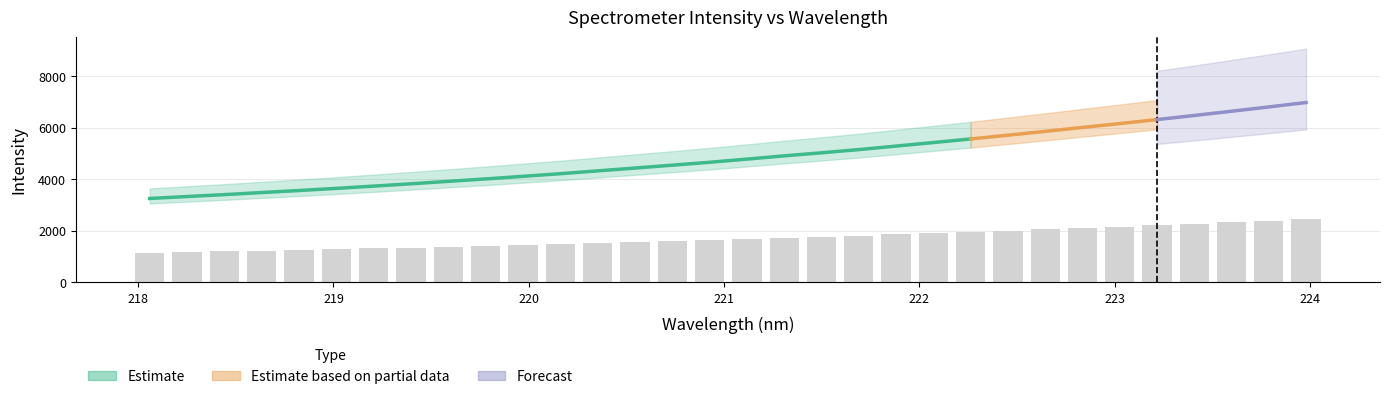

Between 224 and 218, which is larger?

224